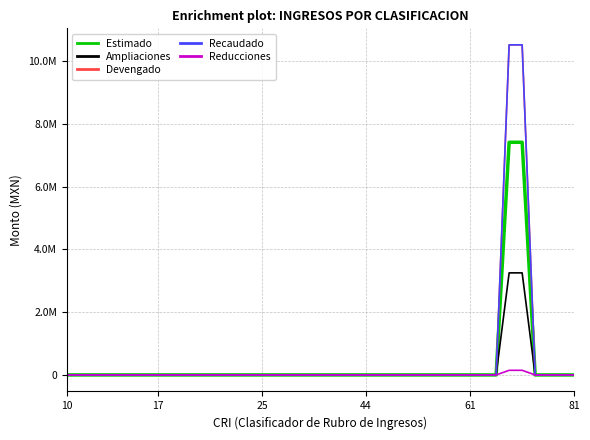

Is this an area chart (filled region under the line)?

No